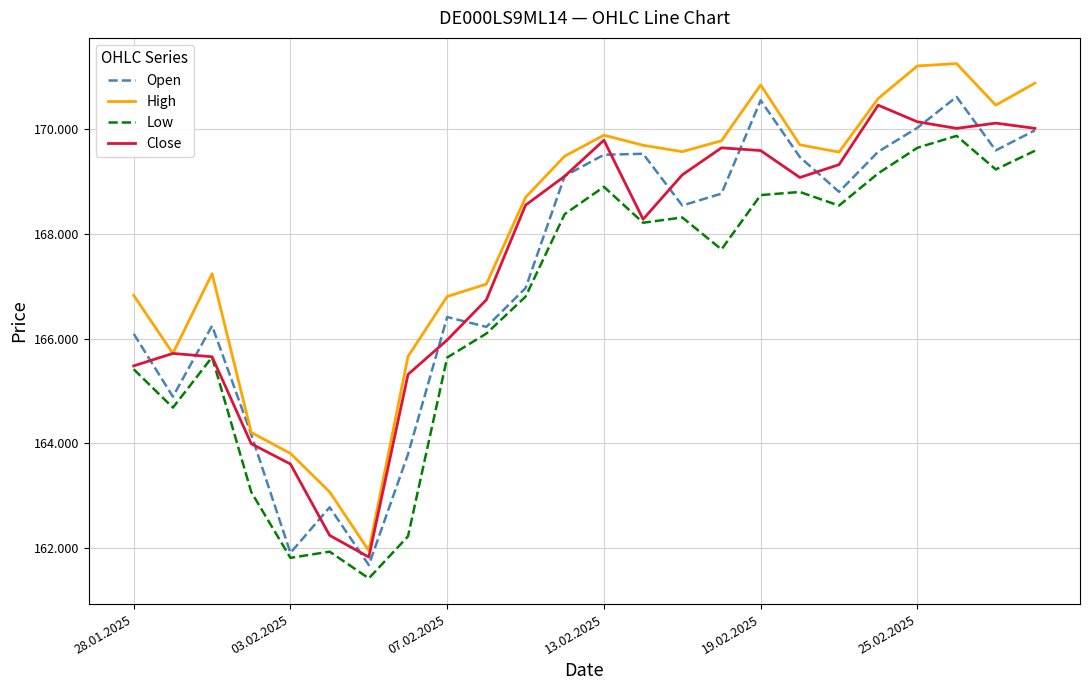

What is the difference between the maximum and minimum values in the Low series?

8465